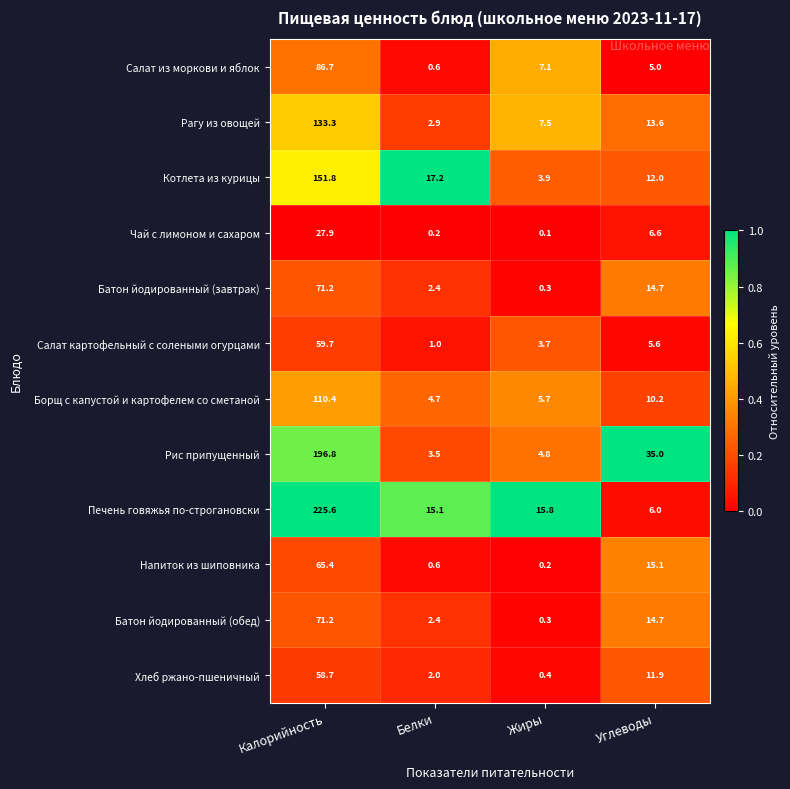

What is the lowest value of the Салат из моркови и яблок series?

0.6